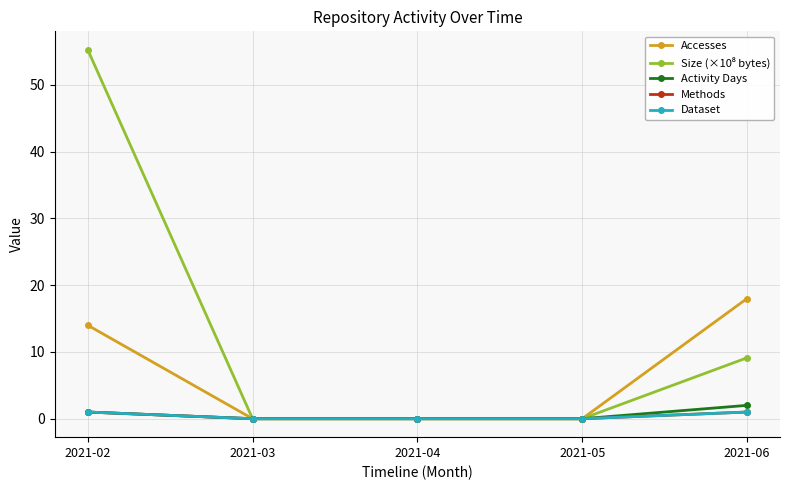

Is this an area chart (filled region under the line)?

No